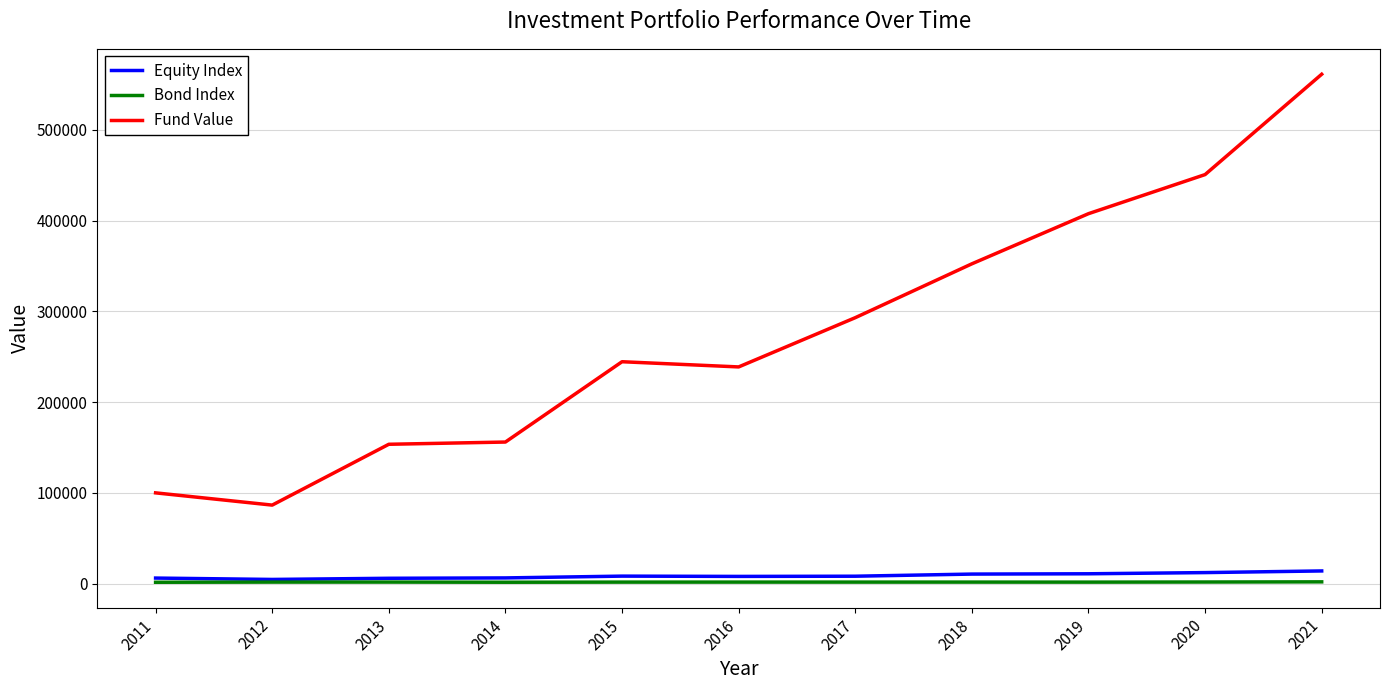

True or false: Bond Index and Fund Value intersect in this chart.

False